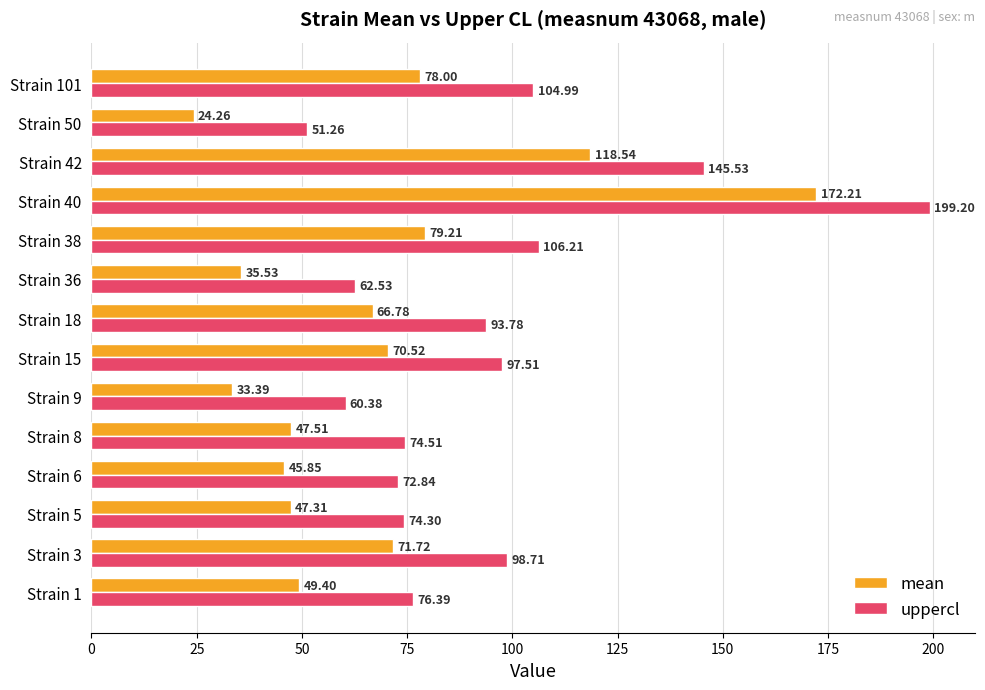

Which series has the largest total across all categories?

uppercl